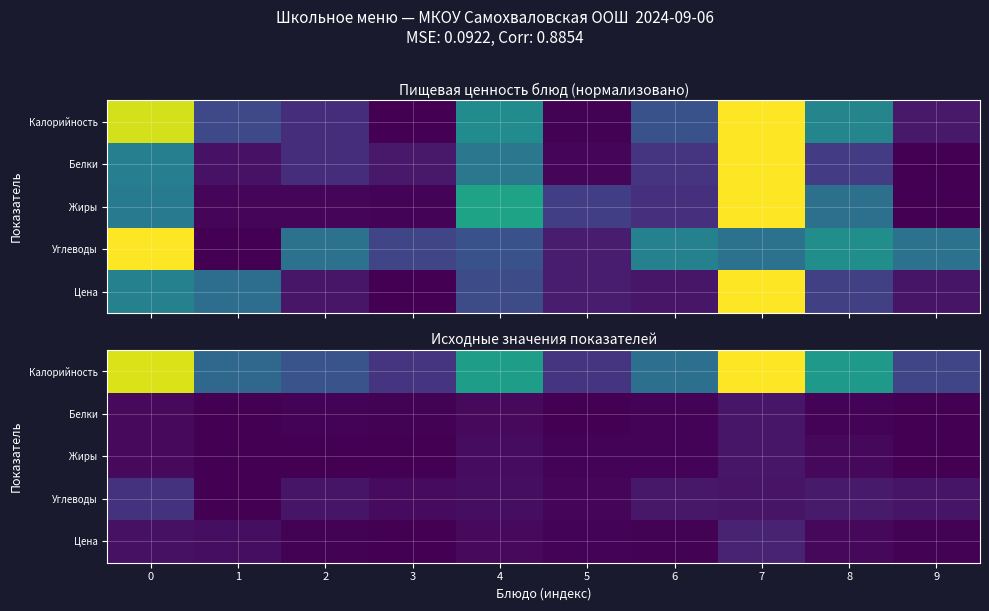

Which has a higher value, 5 or 6?

6